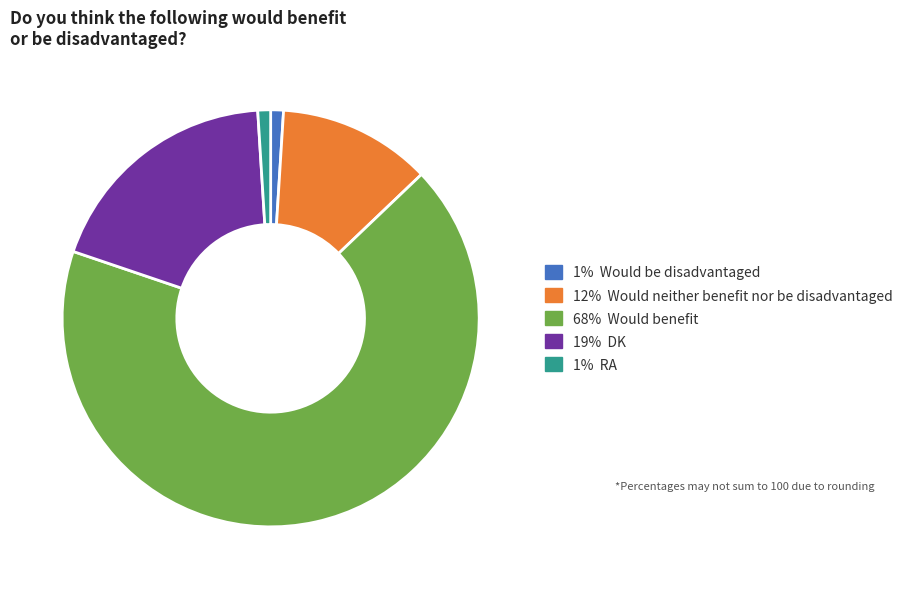

The 68% Would benefit slice represents 67% of the pie. True or false?

True